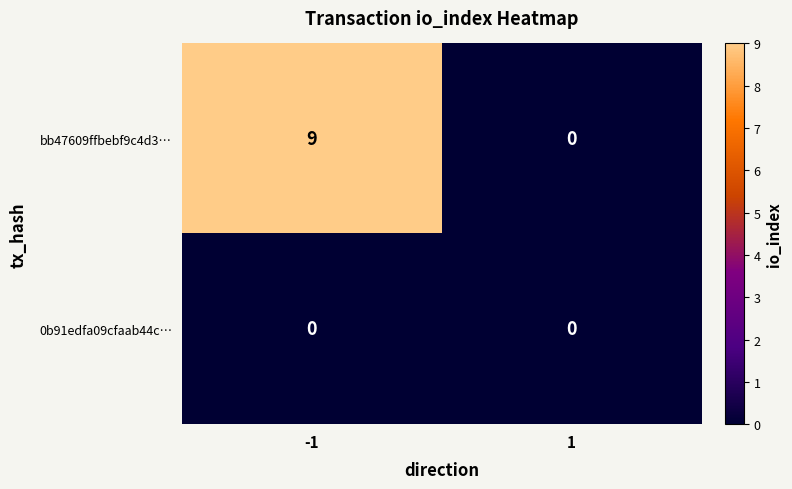

What is the sum of all bb47609ffbebf9c4d3… values?

9